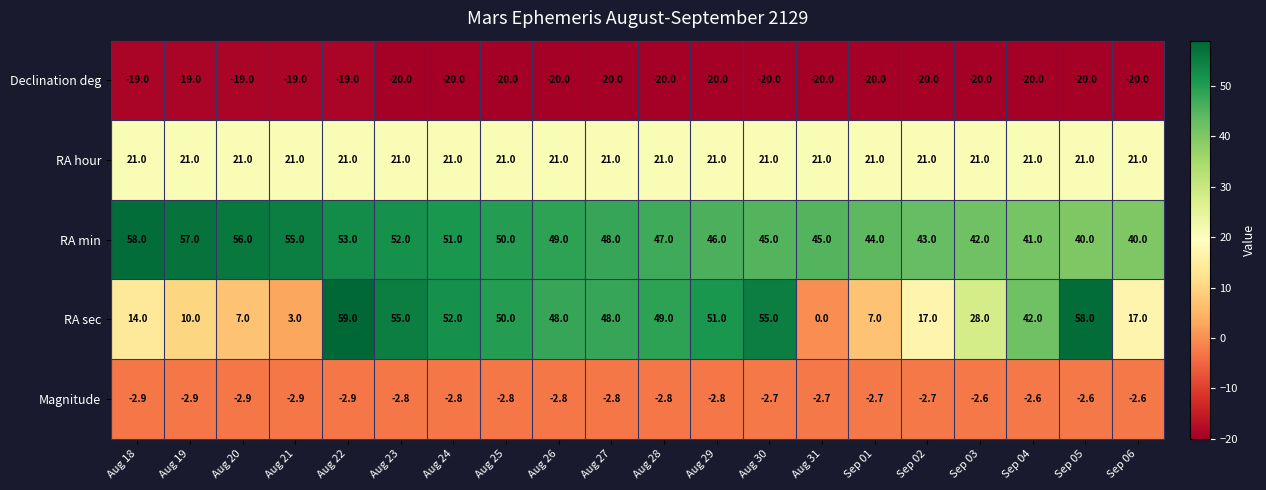

At which label does RA sec reach its peak?

Aug 22